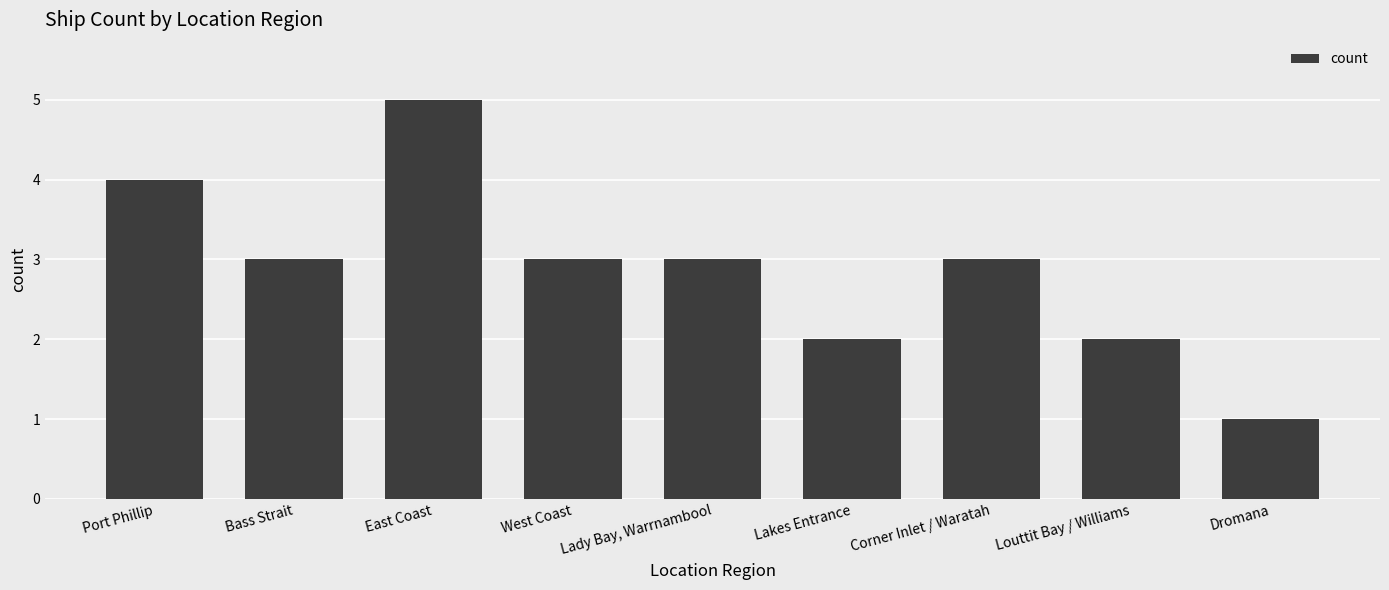

Count the values in the range 2 to 3.

6